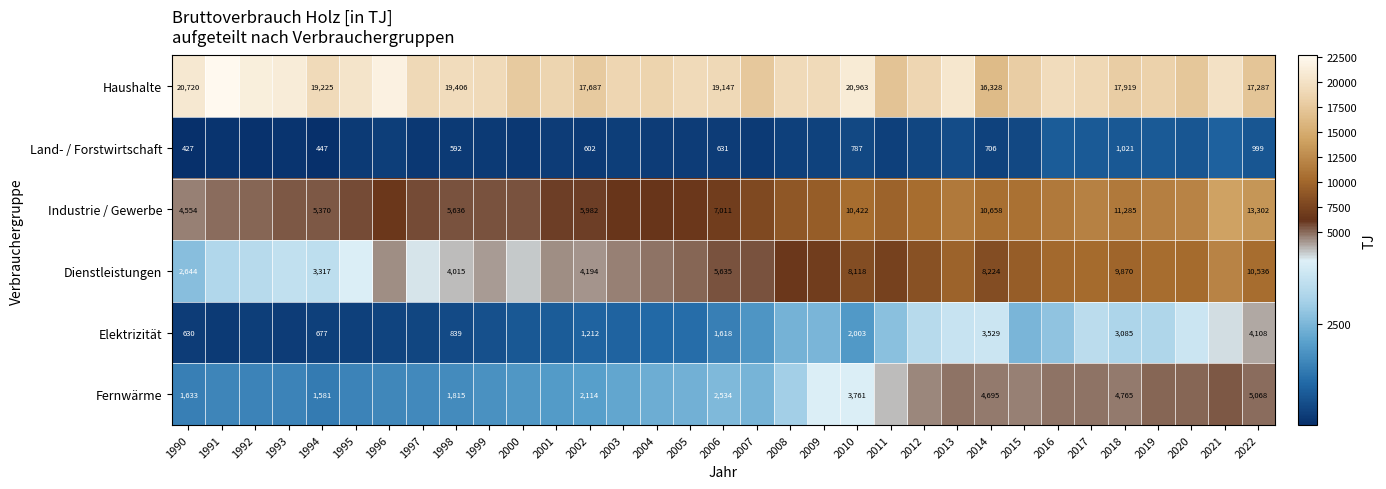

True or false: Land- / Forstwirtschaft has a value of 999 at 1998.

False